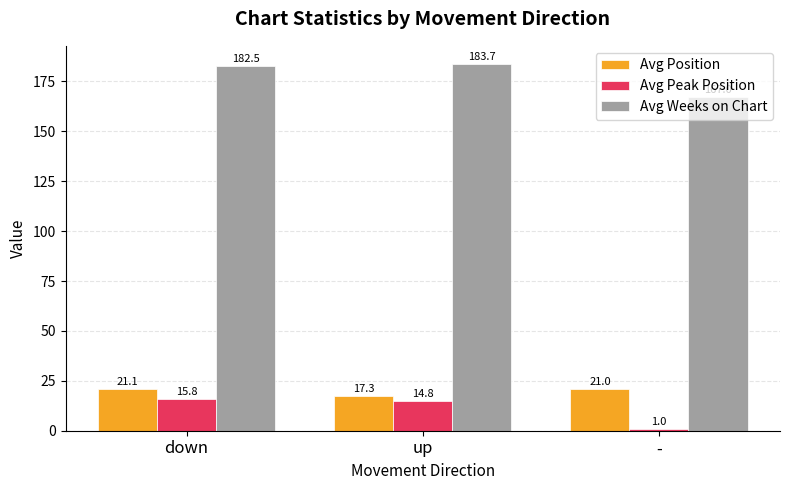

How many bars are there in each group?

3